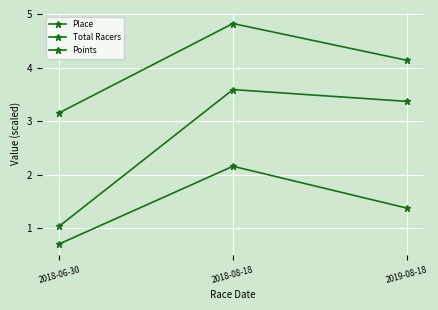

What is the value of the Place point at the 2nd from the left?

2.2